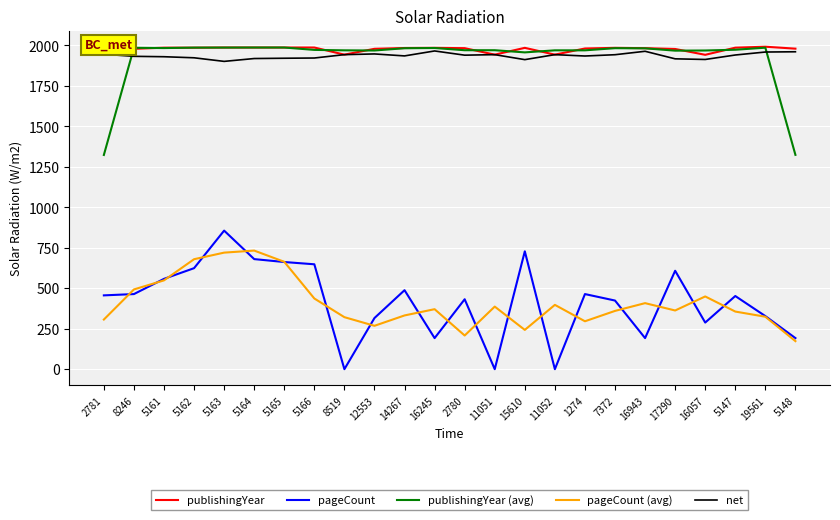

Where do pageCount and pageCount (avg) first cross each other?

2781 and 8246